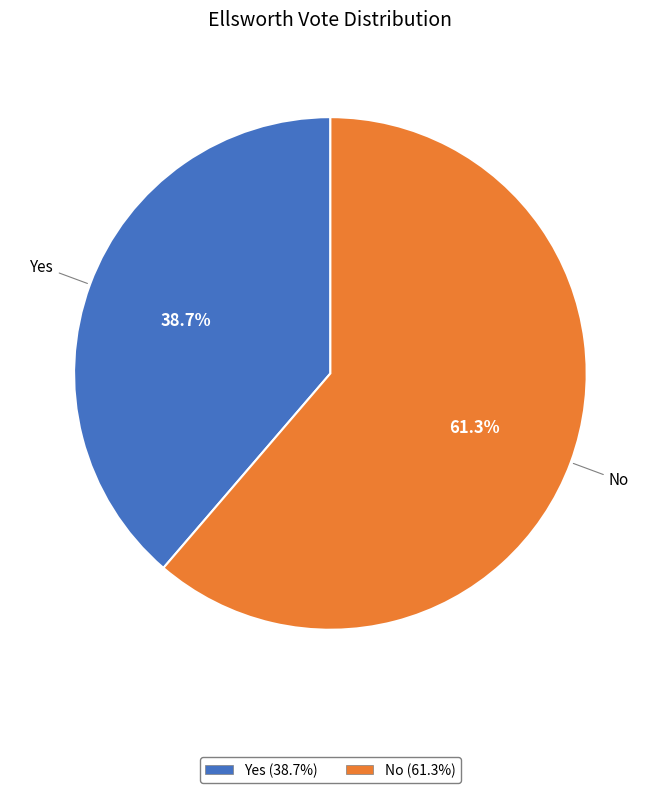

Approximately how many times larger is the value at No compared to Yes?

1.6